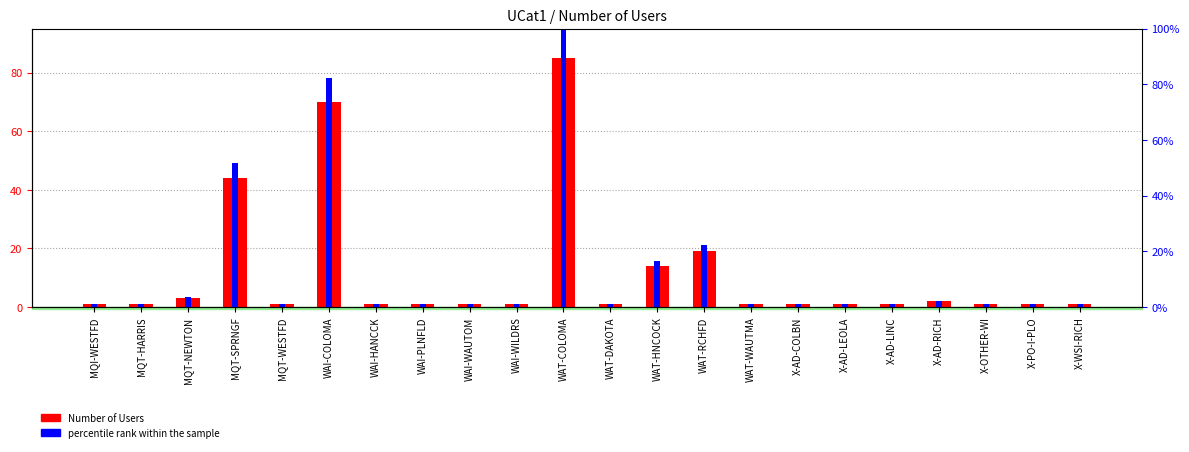

Between WAT-DAKOTA and WAT-RCHFD, which series saw the biggest shift?

percentile rank within the sample